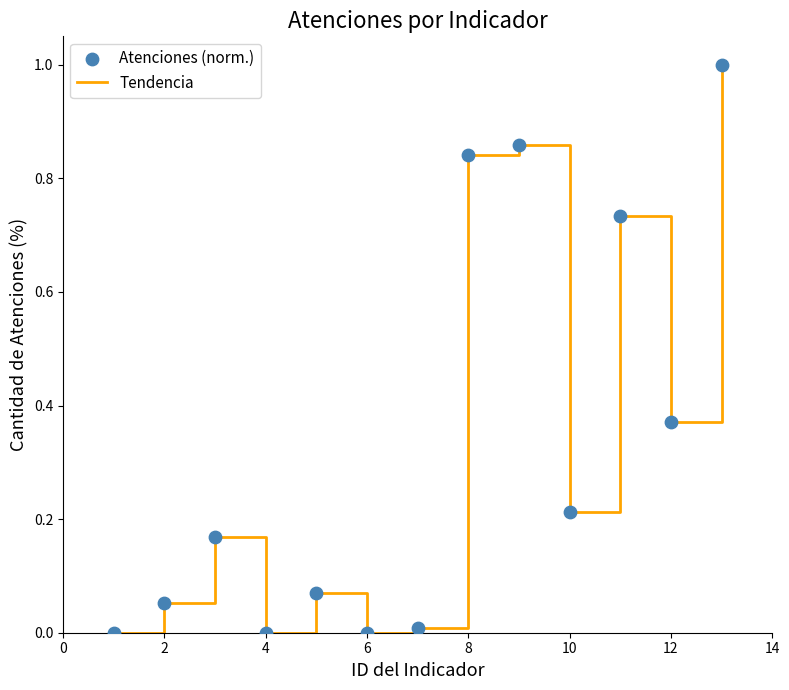

What is the maximum value shown in the chart?

1.0